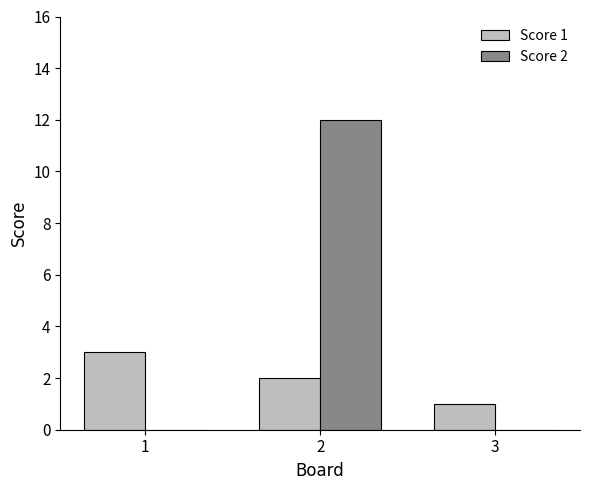

What are all the series names shown in the legend?

Score 1, Score 2